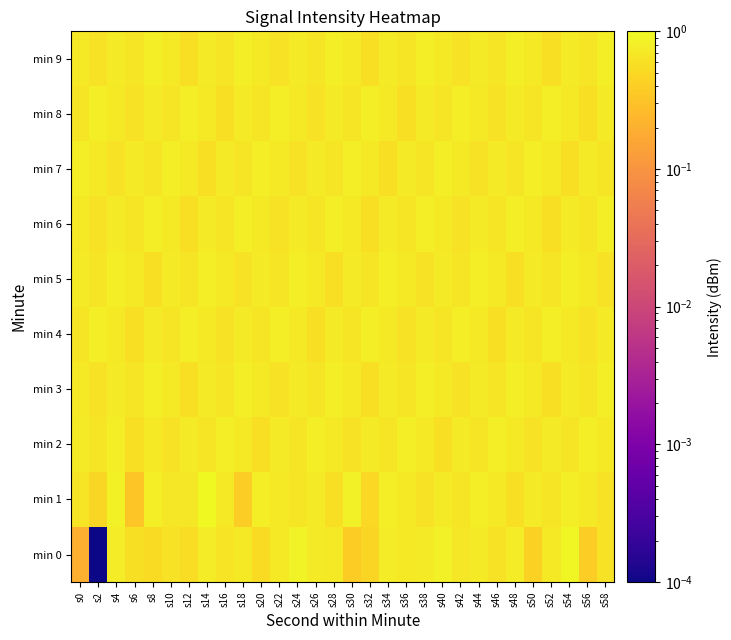

At which category does the chart reach its peak across all series?

s14